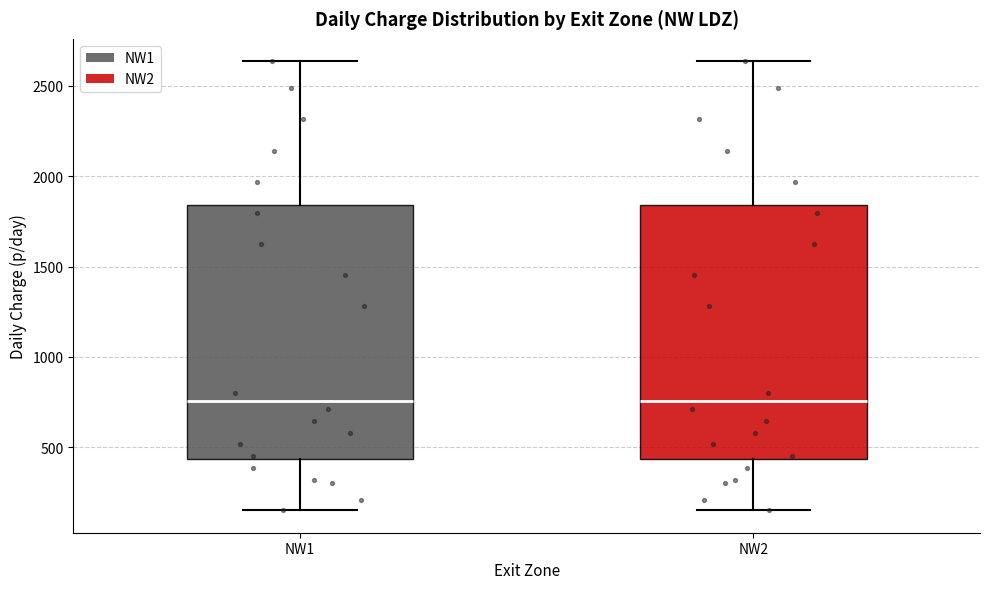

Reading left to right, read every box against the y-axis: the position of its median line, the range the box covers, and the ends of its whiskers. The values are not printed on the chart, so give them approximately, as read against the axis.

NW1: median 750, box 450 to 1850, whiskers 150 to 2650
NW2: median 750, box 450 to 1850, whiskers 150 to 2650